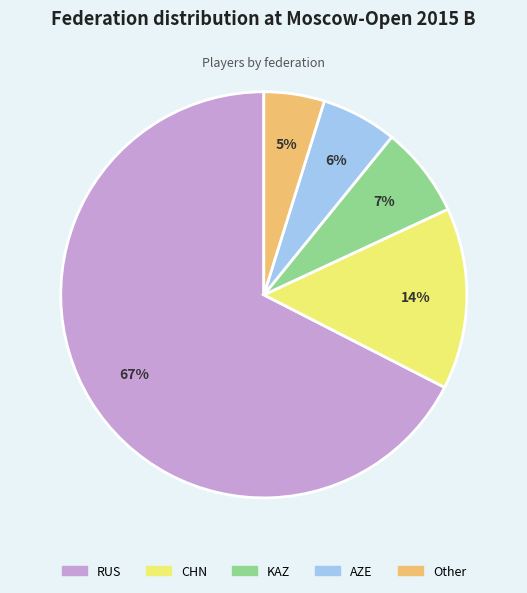

What percentage is the KAZ slice, to the nearest percent?

7%